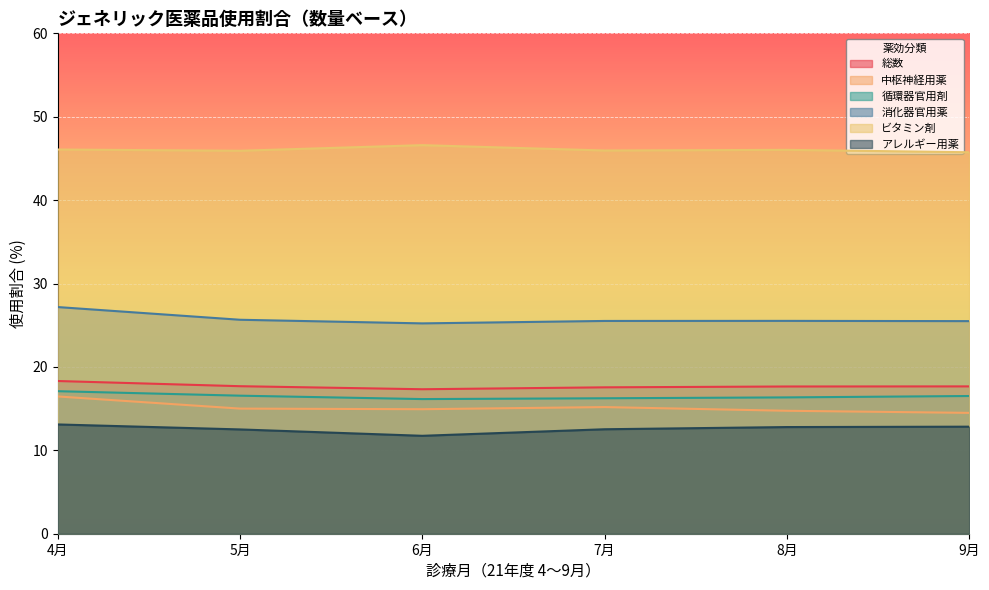

True or false: 中枢神経用薬 has more than 1 points higher than both neighbors.

False